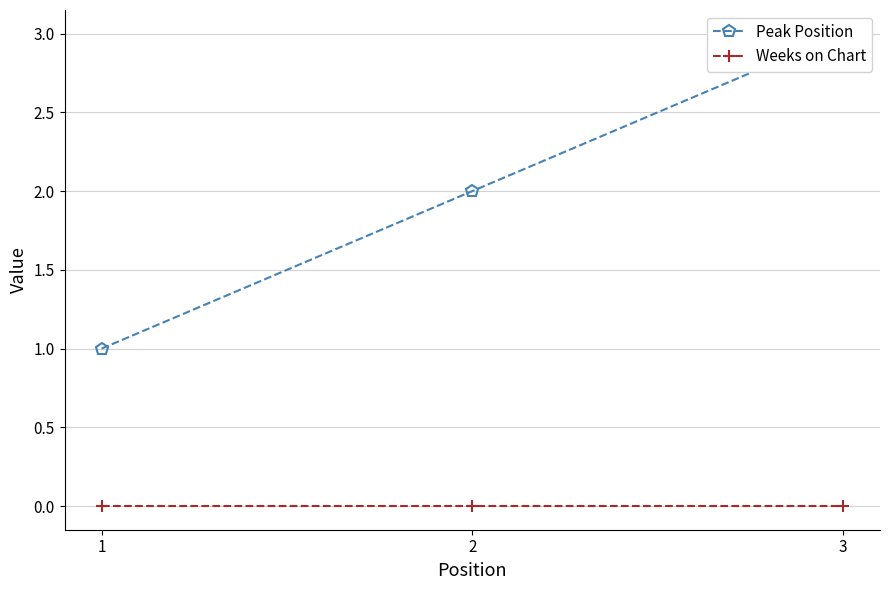

Is the value of Peak Position at 2 greater than the value of Weeks on Chart at 3?

Yes